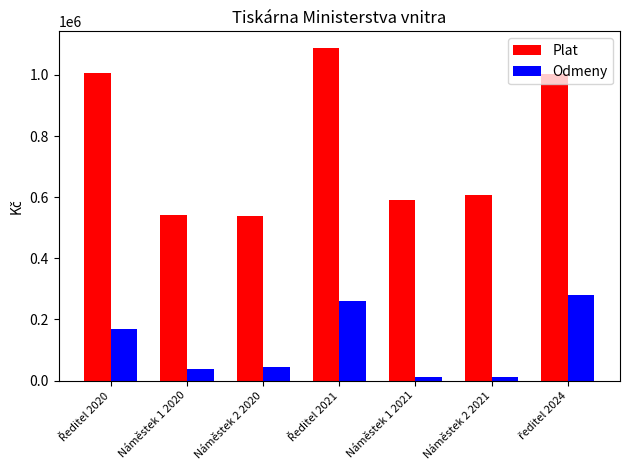

How many categories are shown in the chart?

7